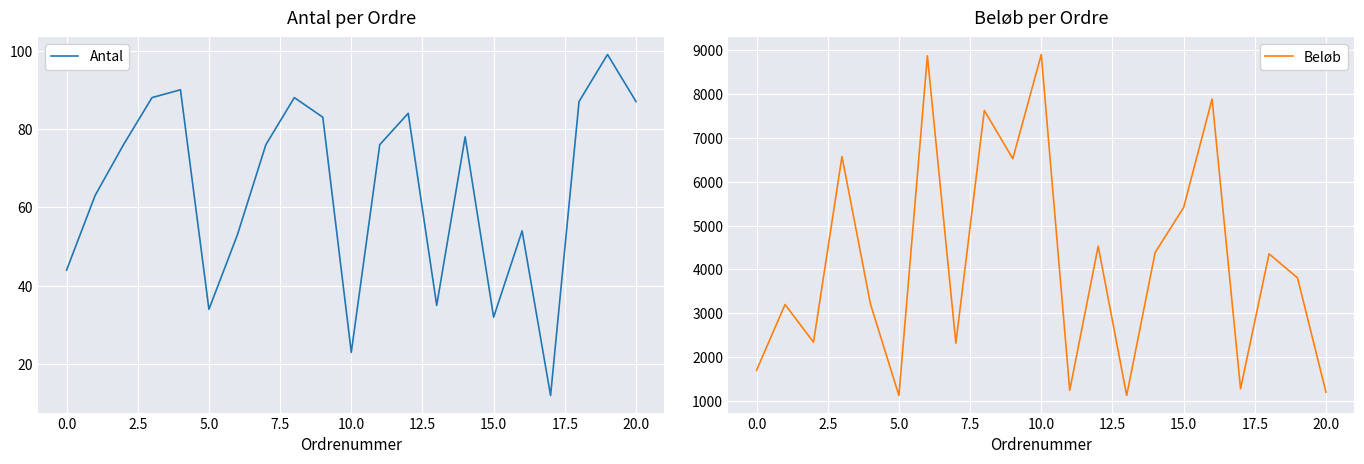

How many values in the Antal series exceed 76?

9